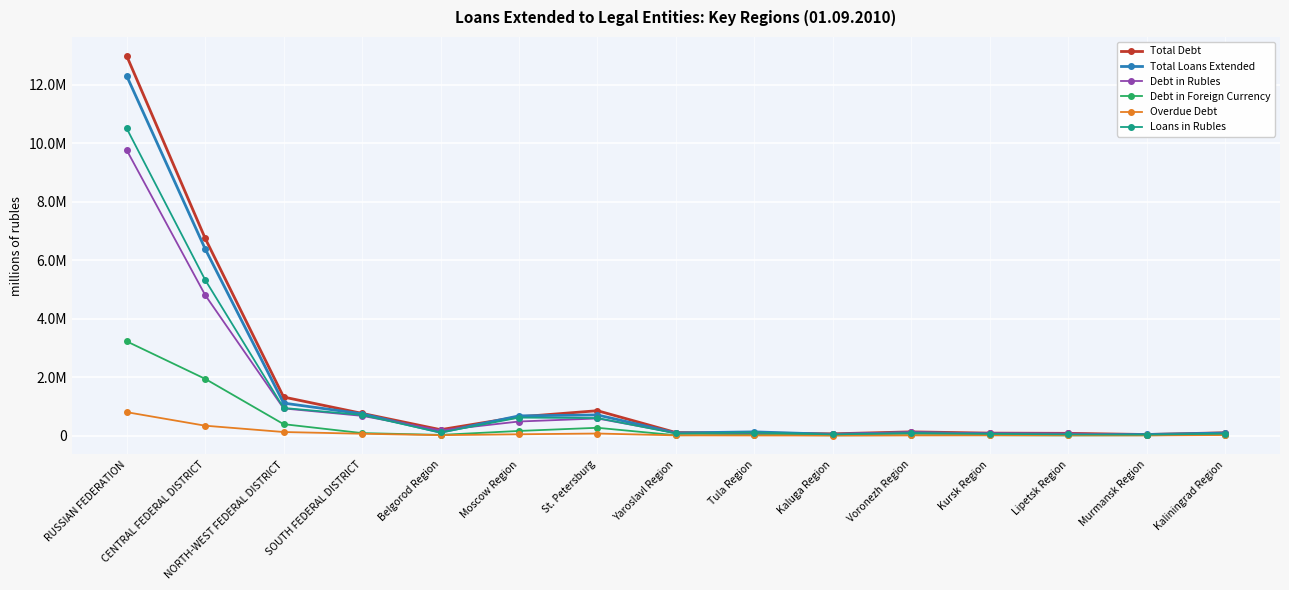

Does the chart display data point markers on the line(s)?

Yes